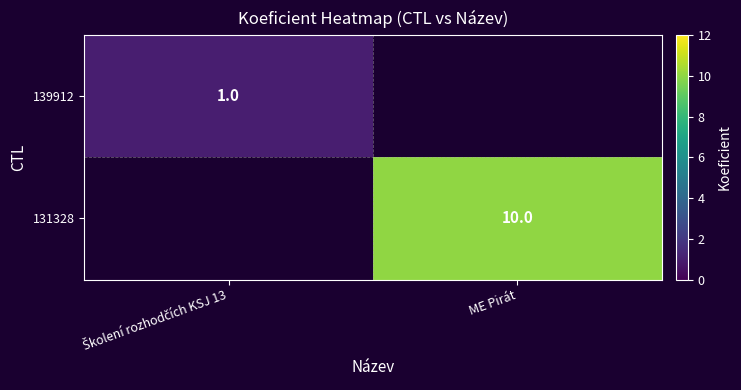

At which category does the chart reach its peak across all series?

ME Pirát